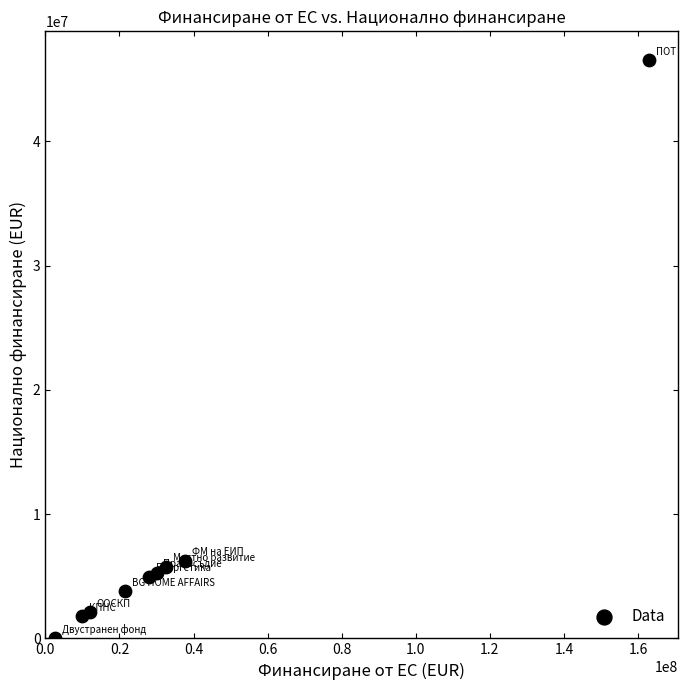

What is the average X value?

37471779.0